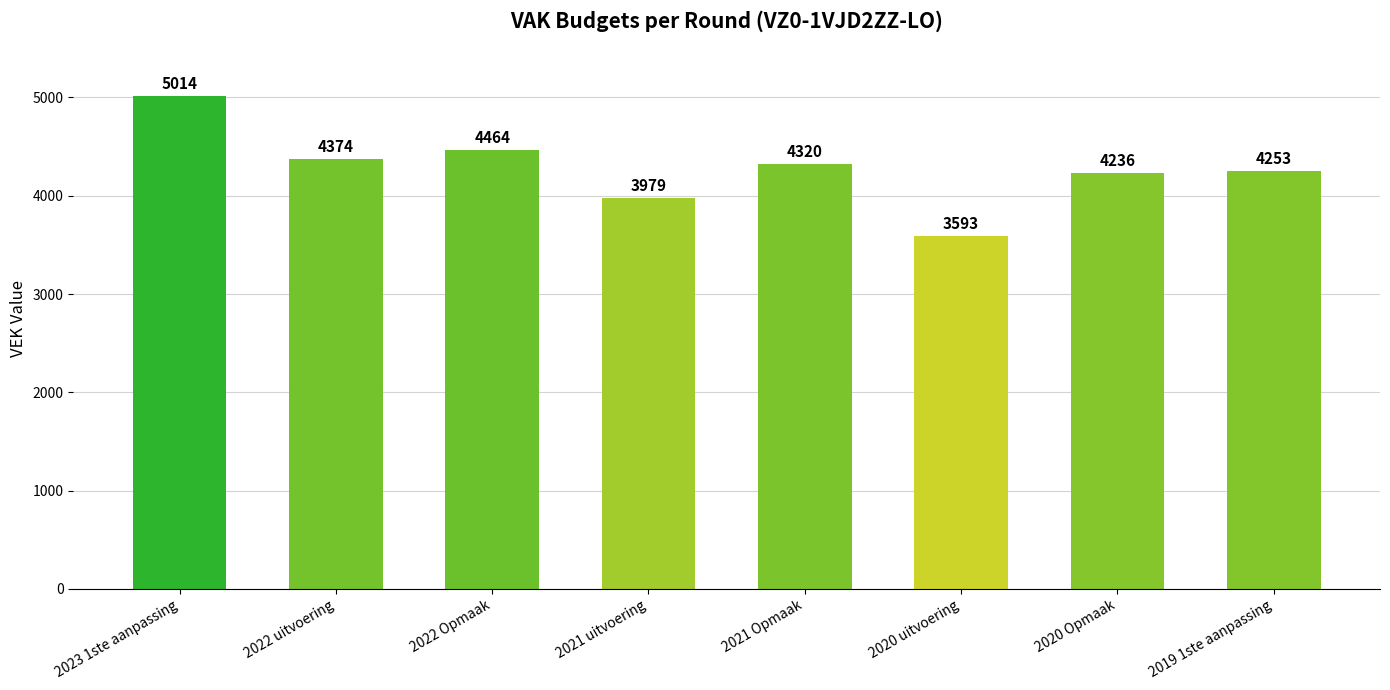

What is the sum of the values at 2020 Opmaak and 2023 1ste aanpassing?

9250